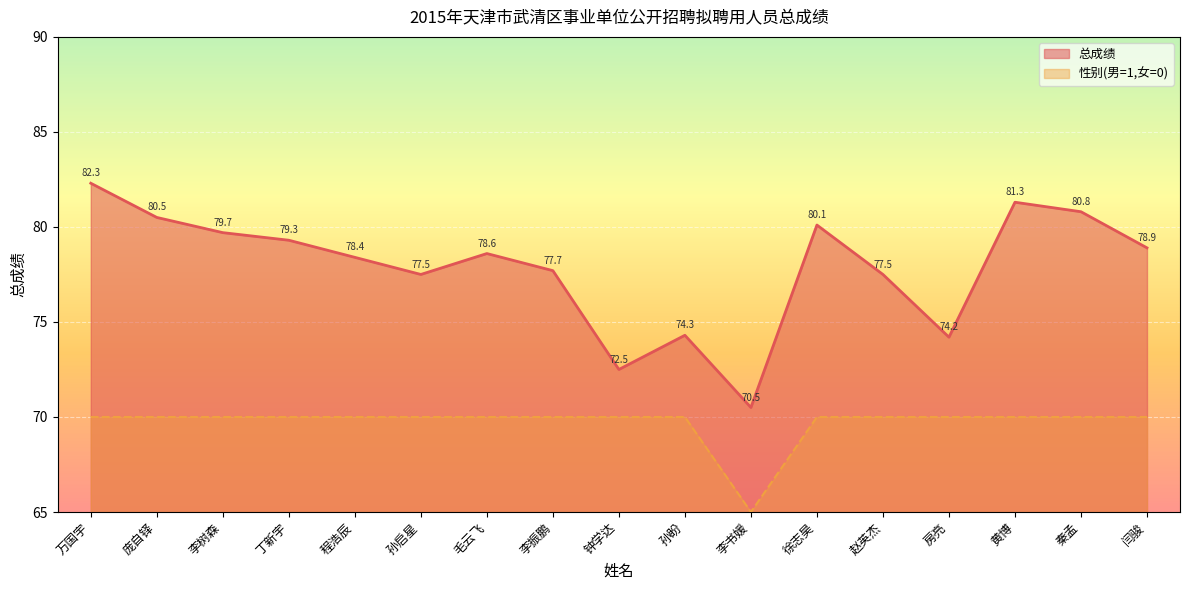

What is the value of the 总成绩 point at the 1st from the left?

82.3